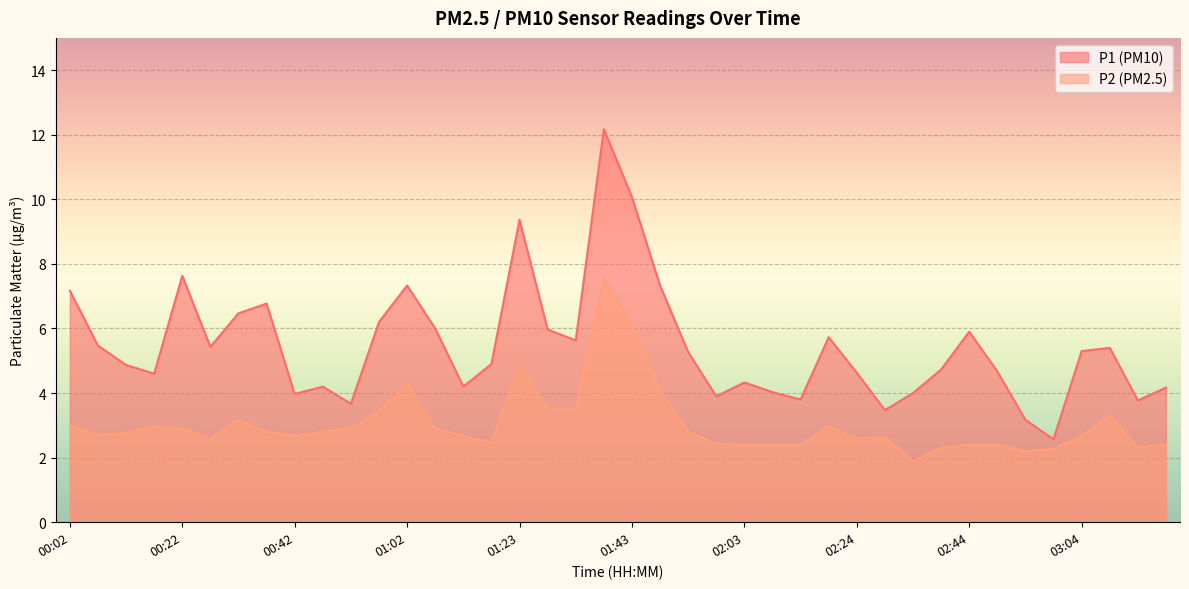

Count the number of data series in this chart.

2